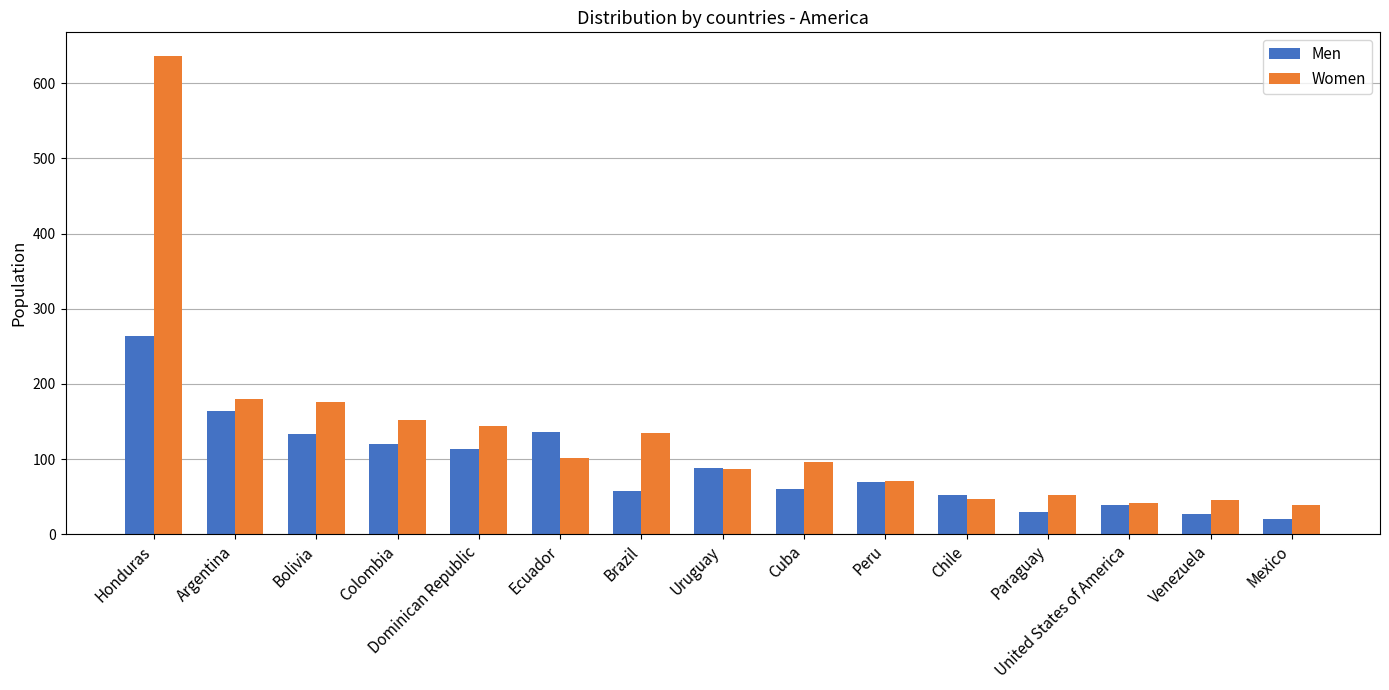

At which label does Men first exceed 69?

Honduras